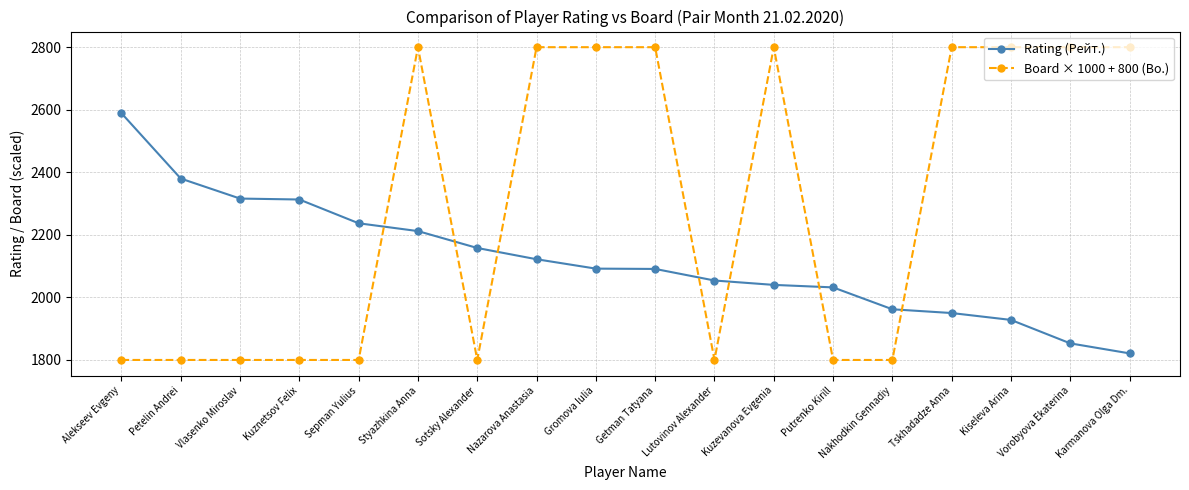

How many times do Rating (Рейт.) and Board × 1000 + 800 (Bo.) cross each other?

7